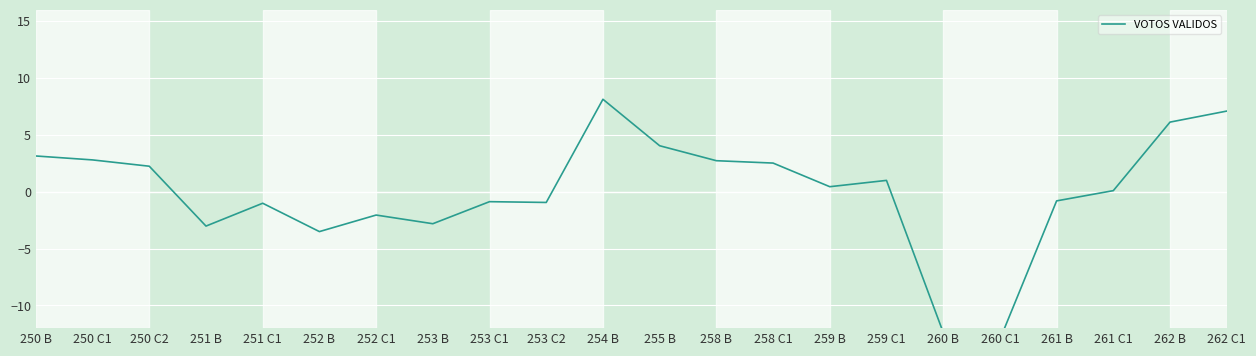

What position from the right is 251 C1?

18